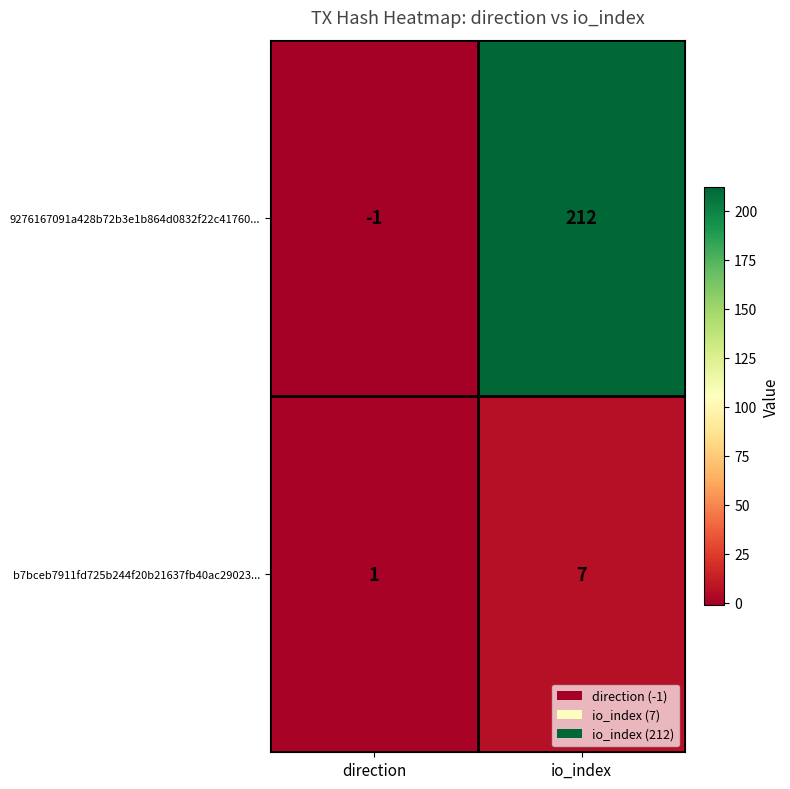

What is the spread (max minus min) of values at direction?

2